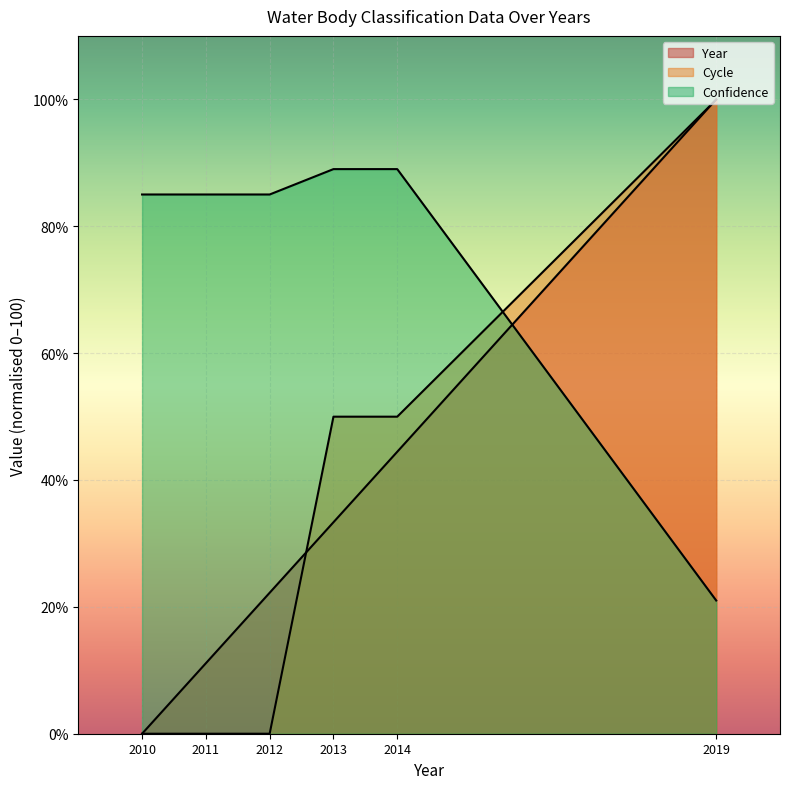

What is the value of the Year point at the 2nd from the left?

11.1